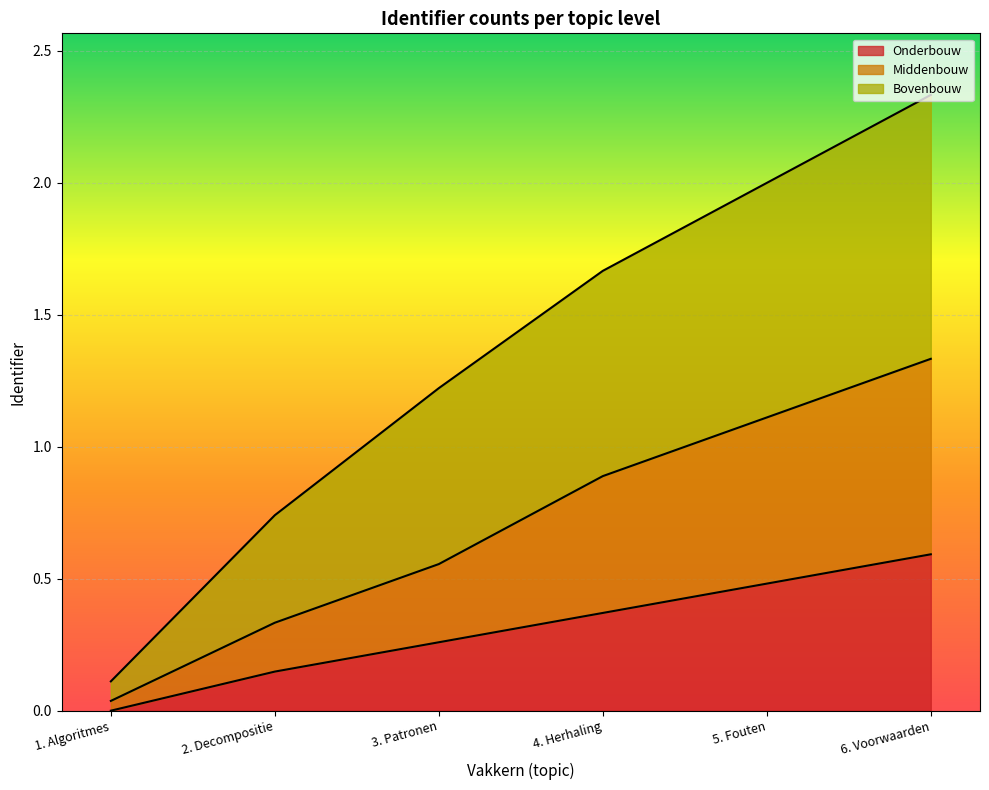

What position from the left is 6. Voorwaarden?

6